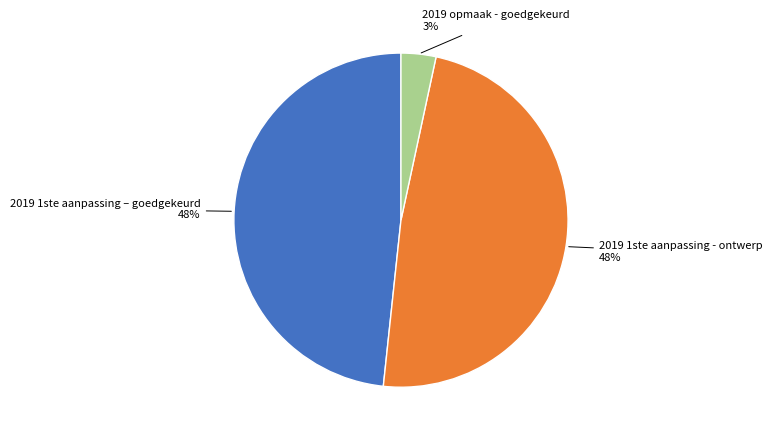

Is it true that 2019 1ste aanpassing - ontwerp is 41% of the pie?

False